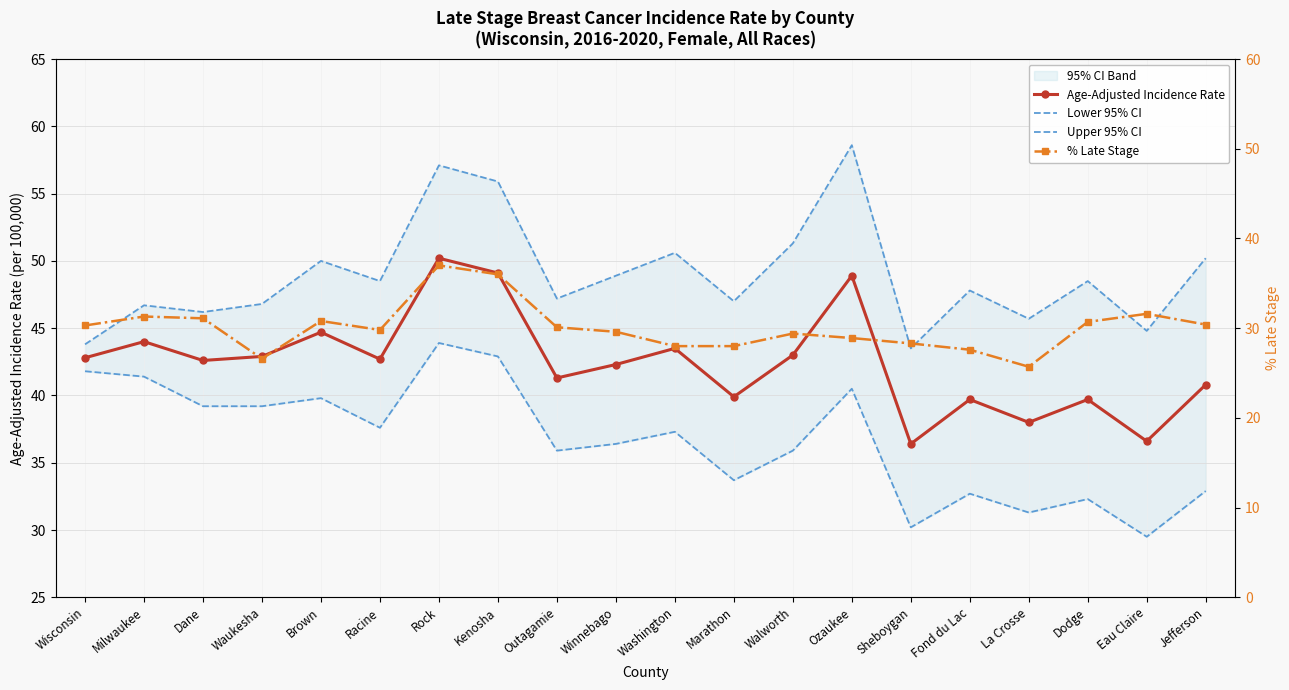

At which category does Age-Adjusted Incidence Rate reach its first local peak?

Milwaukee